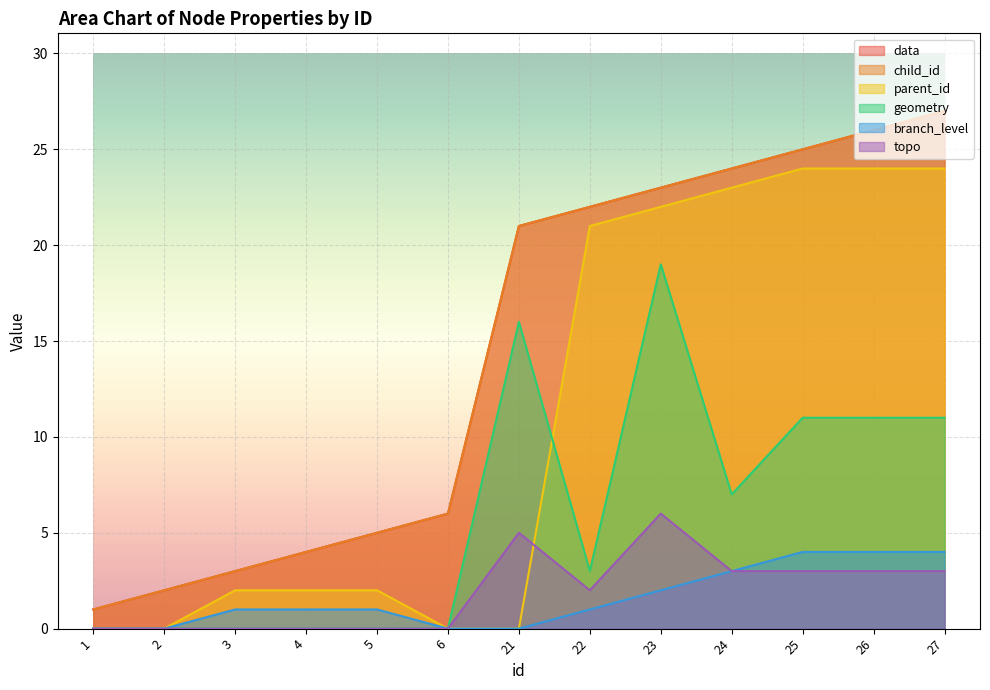

Which series has the largest total across all categories?

data